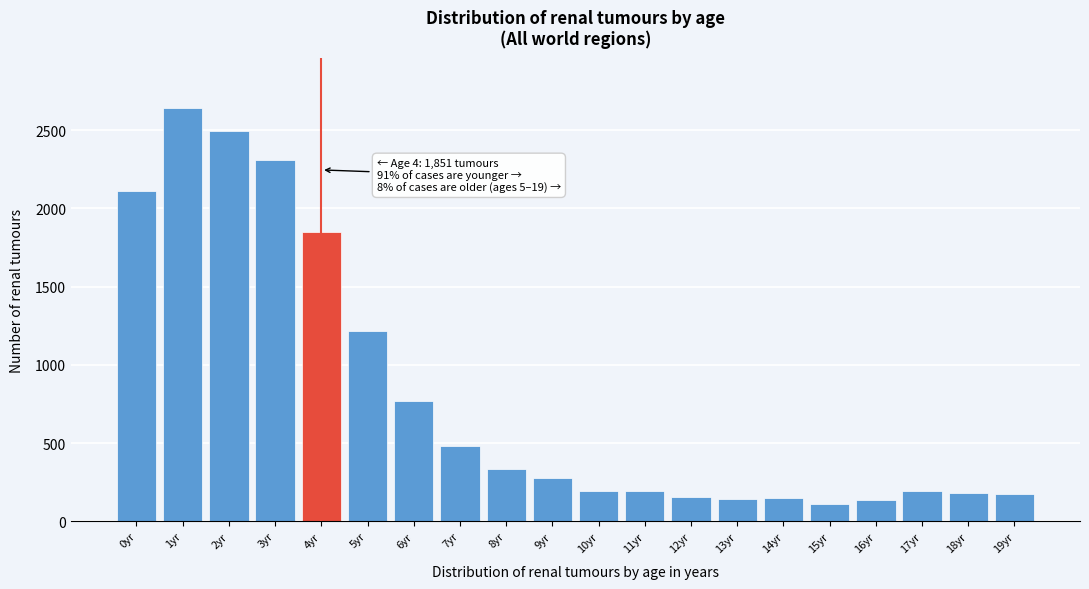

Where is the data nearest to the value 1377?

5yr